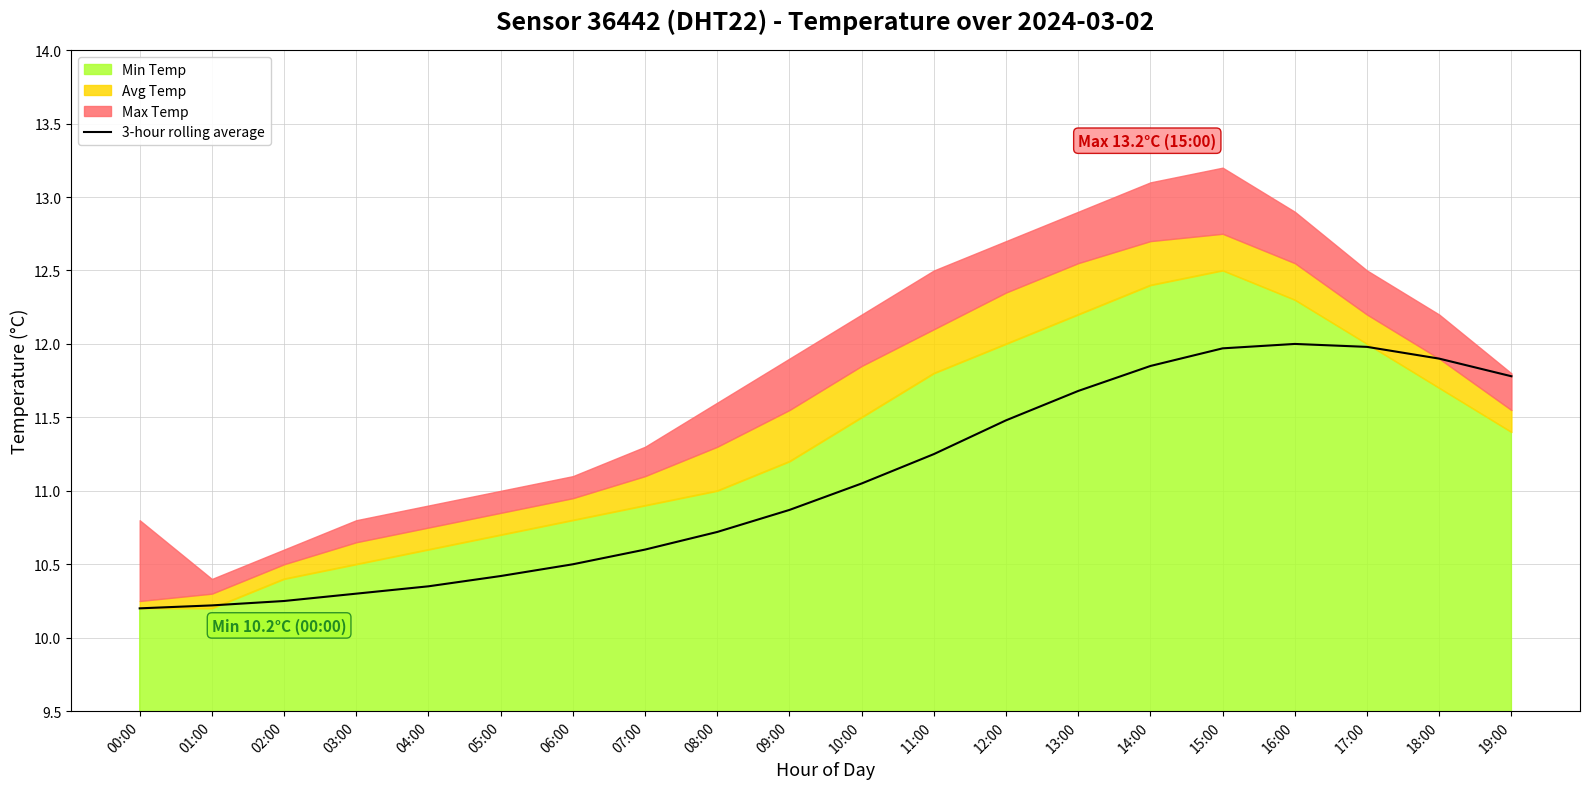

Reading left to right, transcribe all the data shown in this chart.

10.2	10.2	10.2	10.3	10.3	10.4	10.5	10.6	10.7	10.9	11.1	11.2	11.5	11.7	11.8	12.0	12.0	12.0	11.9	11.8